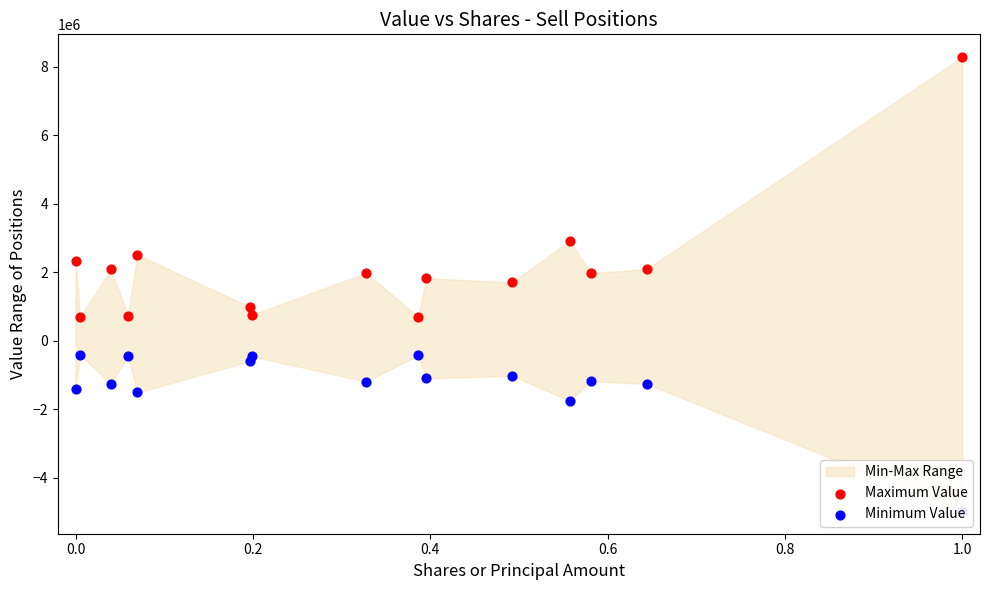

Which series reaches the maximum Y coordinate?

Maximum Value